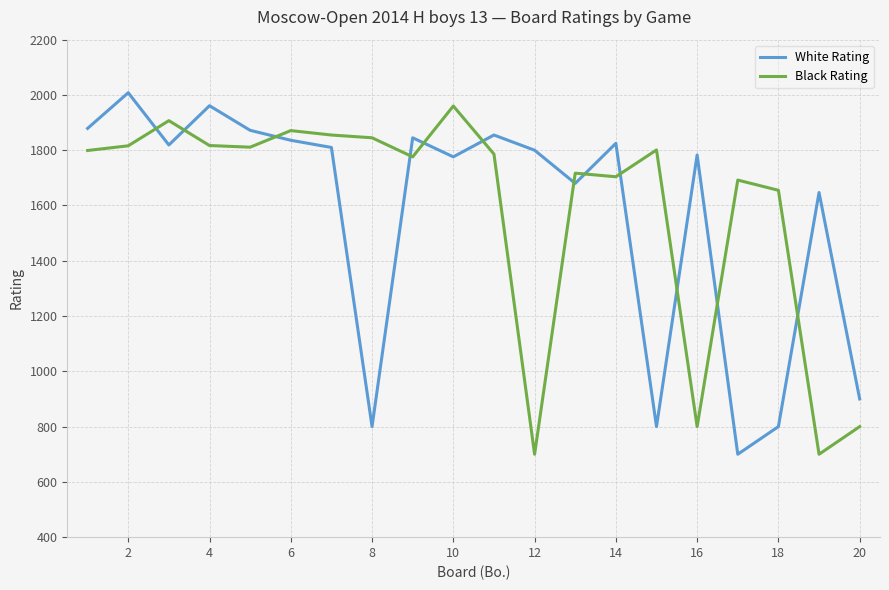

What is the minimum value shown in the chart?

700